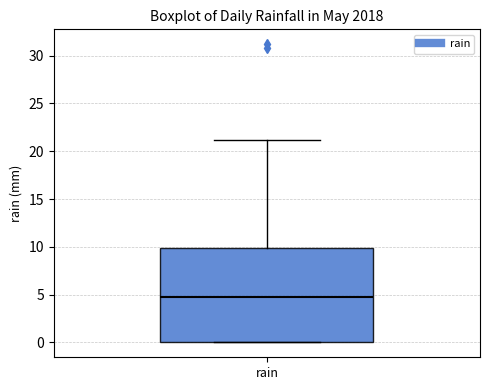

Where does the upper whisker of the box for rain end on the y-axis? The values are not printed on the chart, so give them approximately, as read against the axis.

21